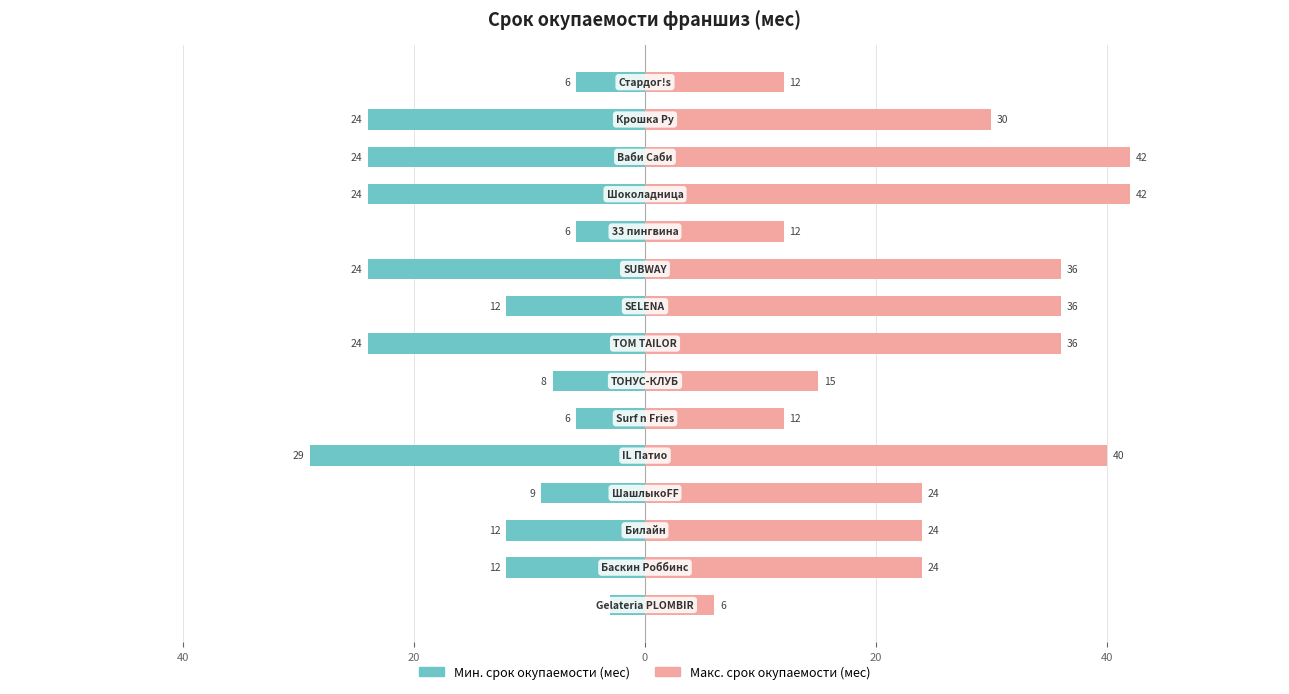

Reading right to left, transcribe all the data shown in this chart.

Мин. срок окупаемости (мес): -6	-24	-24	-24	-6	-24	-12	-24	-8	-6	-29	-9	-12	-12	-3
Макс. срок окупаемости (мес): 12	30	42	42	12	36	36	36	15	12	40	24	24	24	6